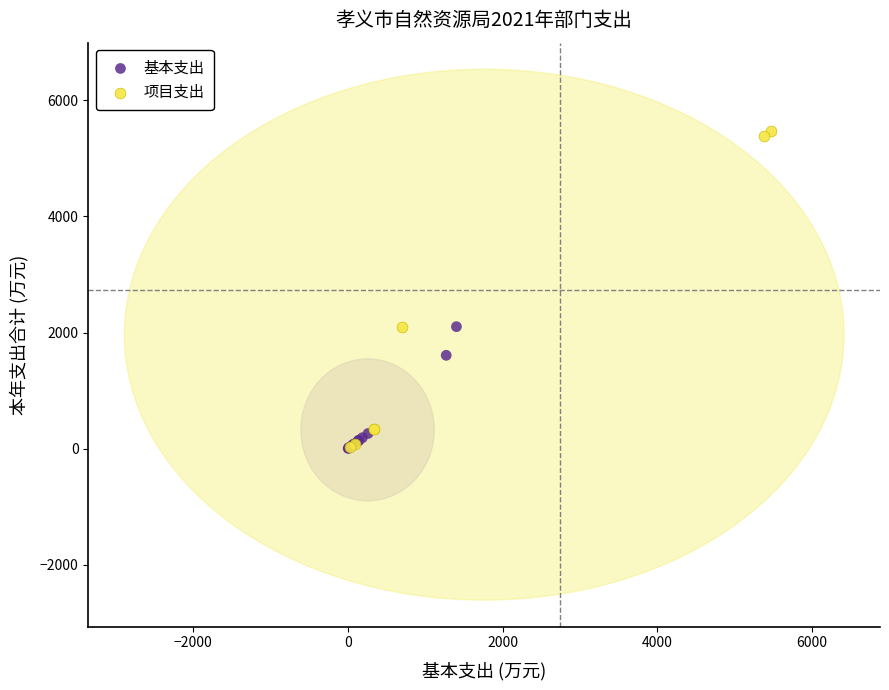

Which series reaches the maximum Y coordinate?

项目支出